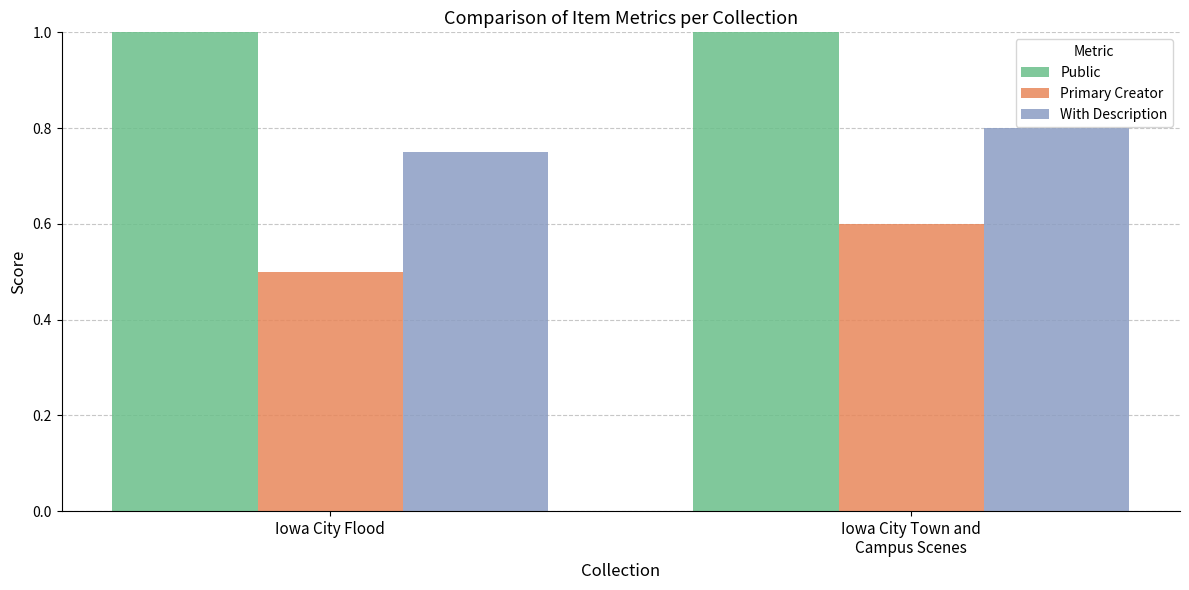

At which category is the sum across all series the highest?

Iowa City Town and
Campus Scenes